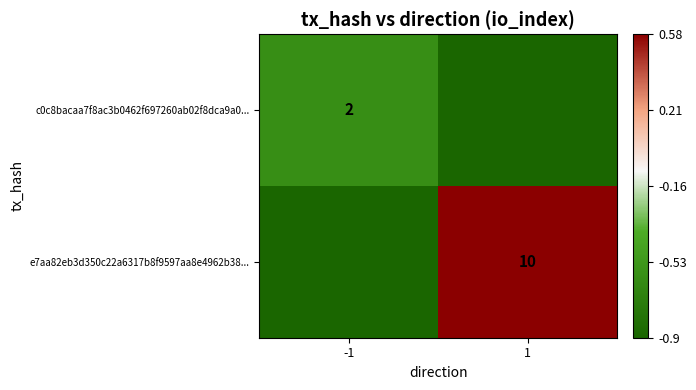

The value of e7aa82eb3d350c22a6317b8f9597aa8e4962b38... at 1 is 6.4. True or false?

False